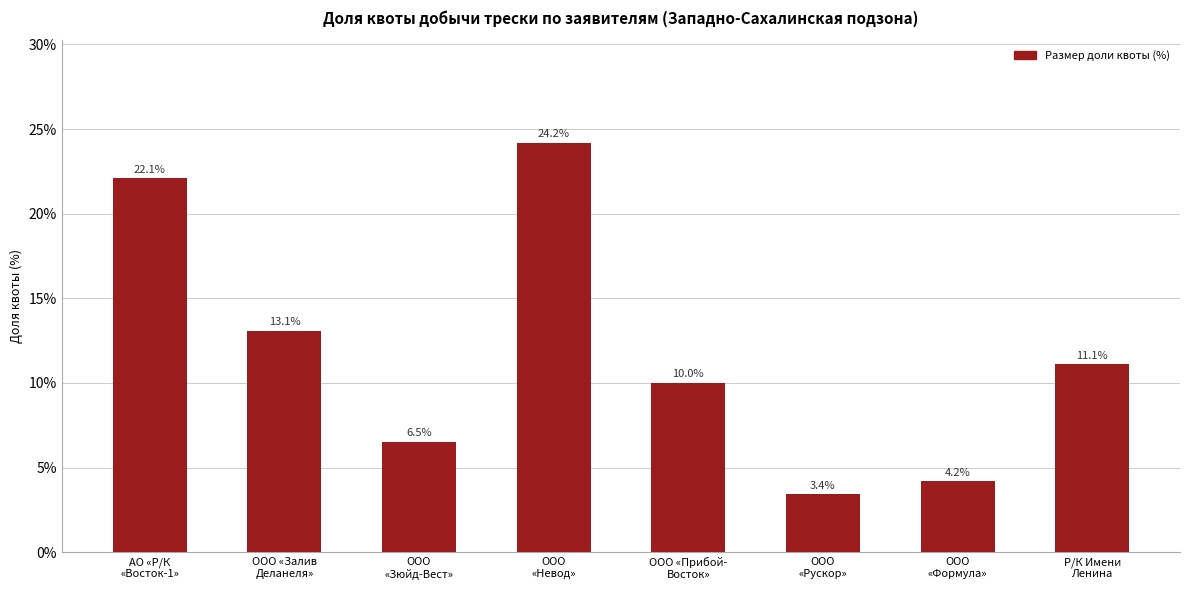

What is the label of the 8th bar from the right?

АО «Р/К
«Восток-1»